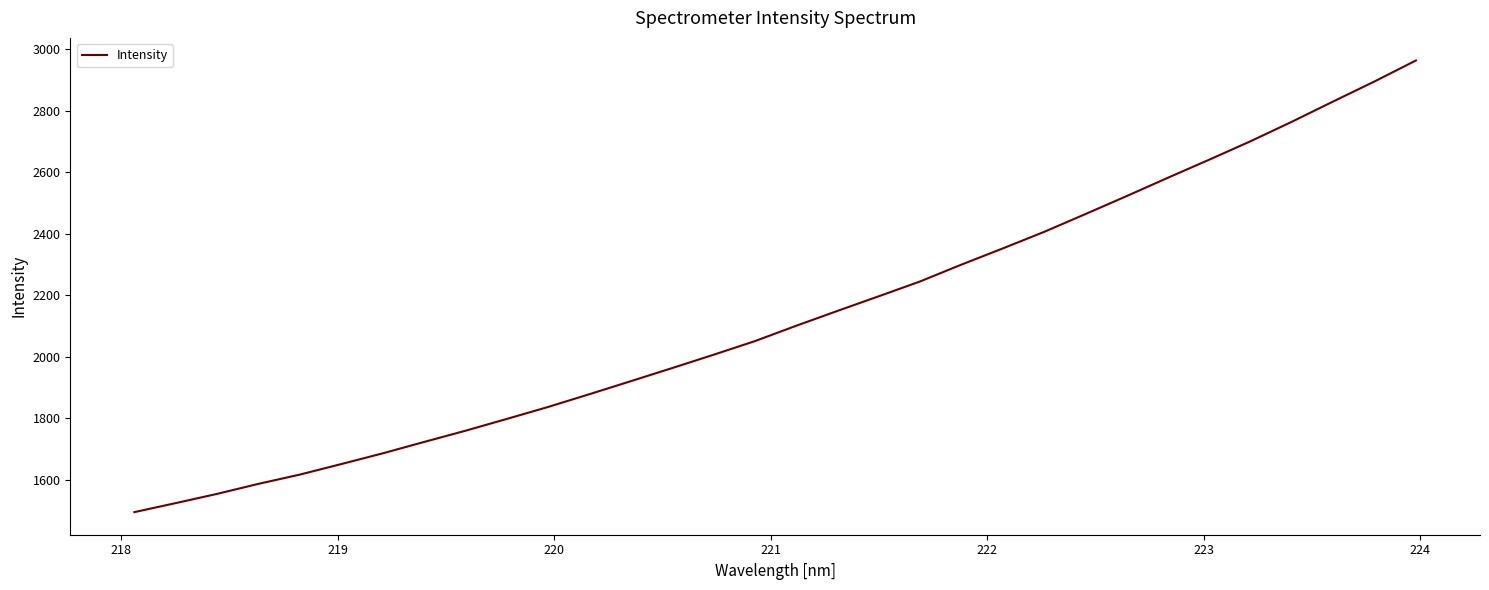

What is the maximum value shown in the chart?

2962.8